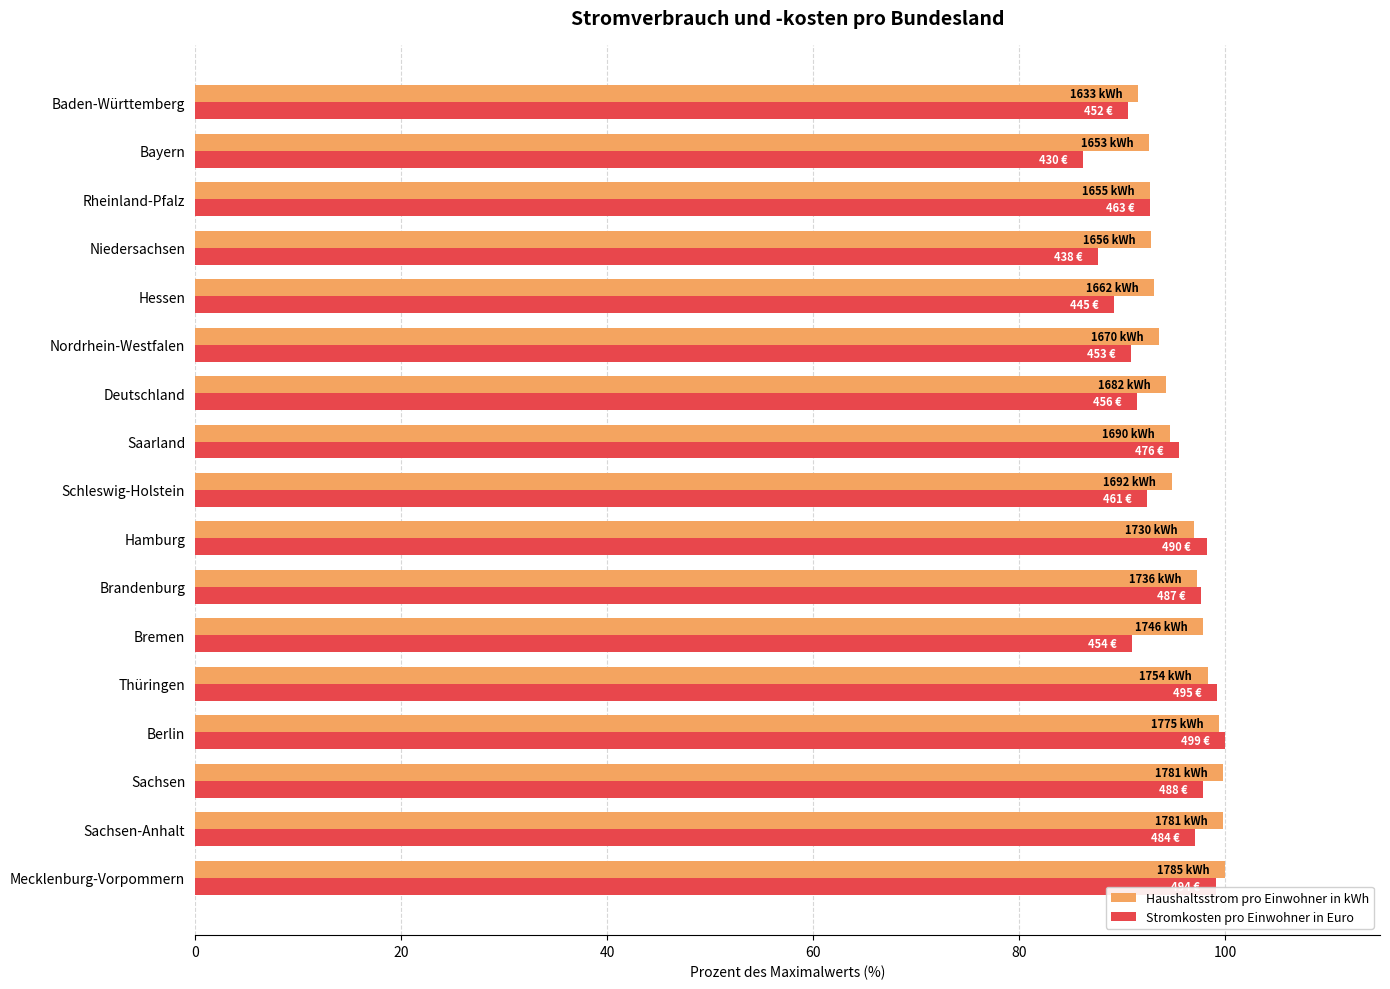

Which label corresponds to the smallest value in the chart?

Bayern